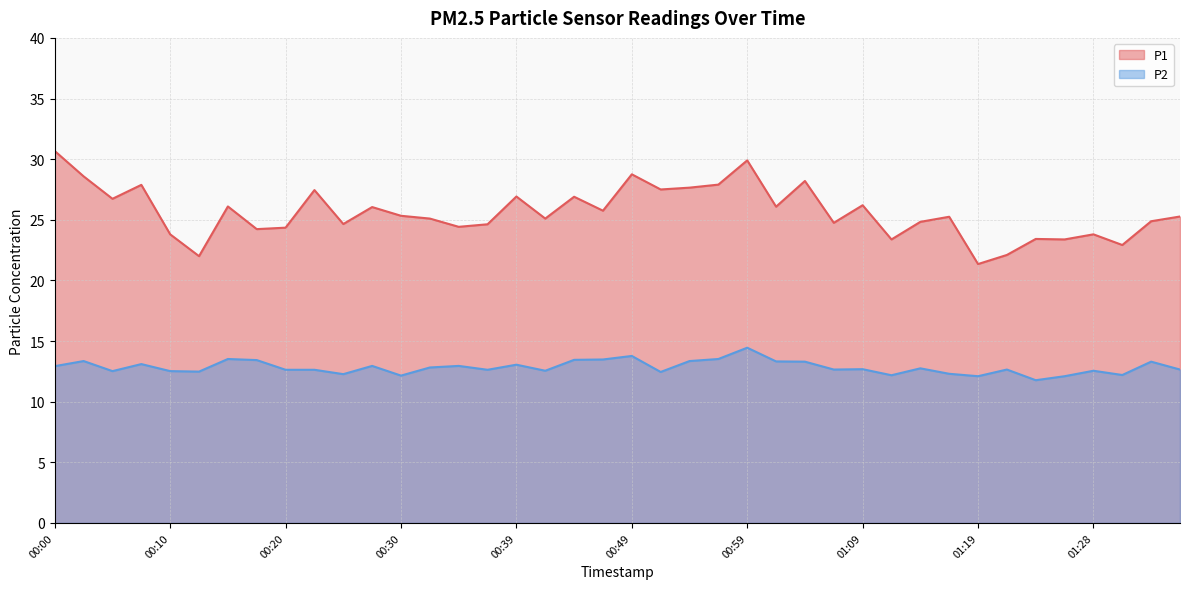

List the labels in order of P1 value, smallest first.

01:19, 00:13, 01:21, 01:31, 01:11, 01:26, 01:24, 00:10, 01:28, 00:17, 00:20, 00:35, 00:37, 00:25, 01:06, 01:14, 01:33, 00:32, 00:42, 01:16, 01:36, 00:30, 00:47, 00:27, 01:01, 00:15, 01:09, 00:05, 00:44, 00:39, 00:22, 00:51, 00:54, 00:08, 00:56, 01:04, 00:03, 00:49, 00:59, 00:00